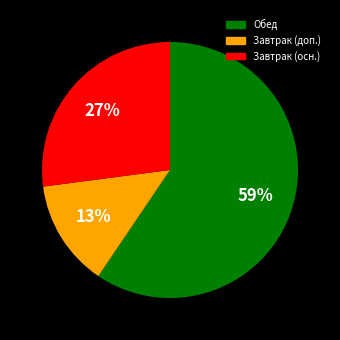

To the nearest percent, what is the difference between the largest and smallest slice percentages?

46%